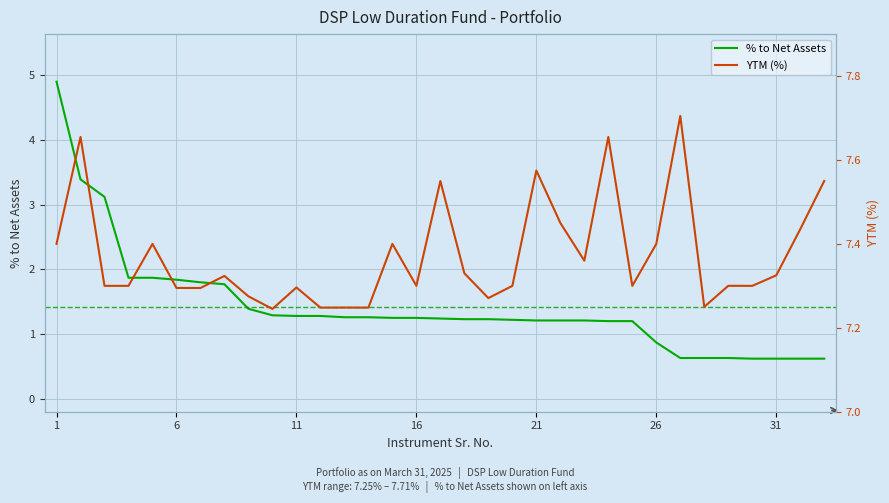

True or false: % to Net Assets has a value of 1.2 at 16.

True